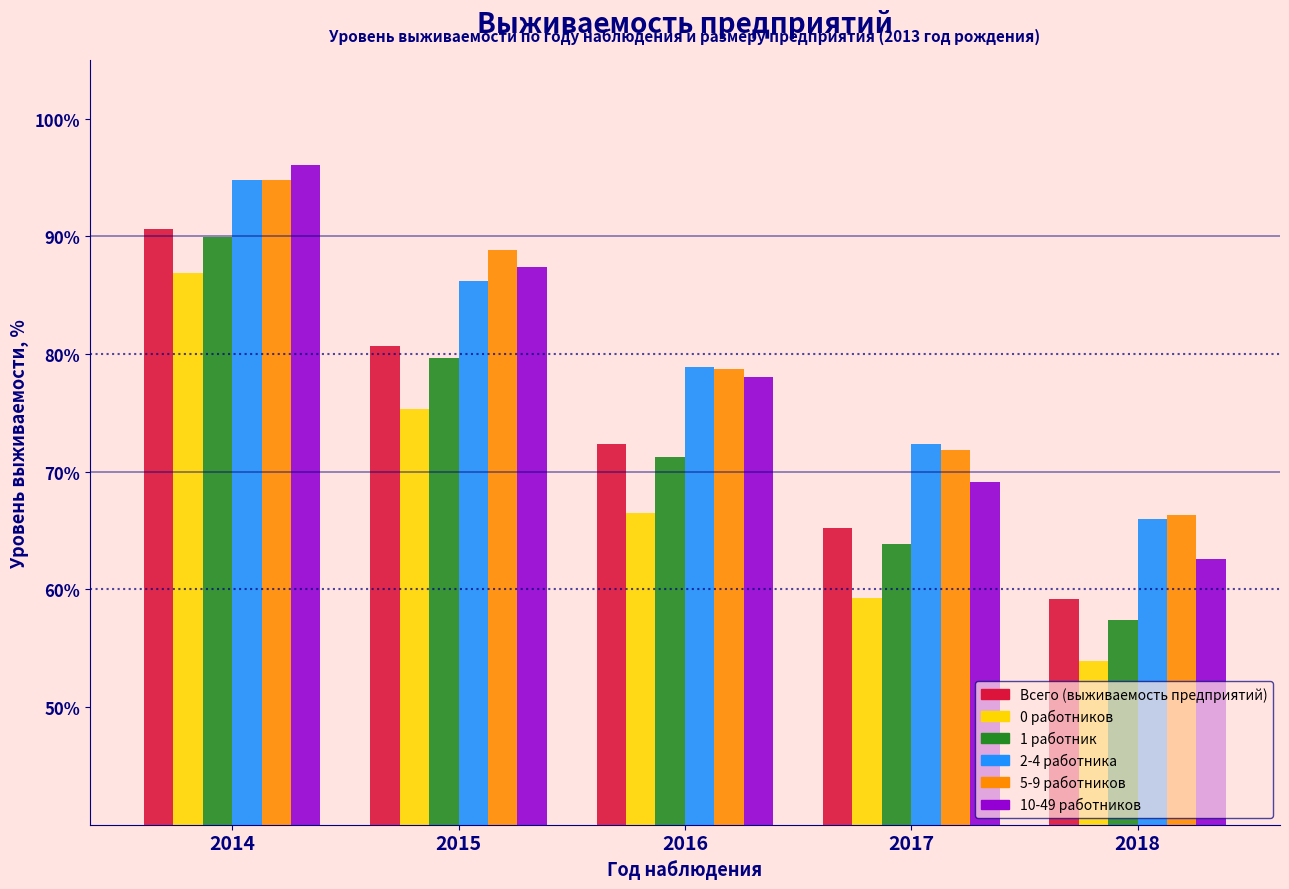

Reading left to right, extract all data points from this chart.

Всего (выживаемость предприятий): 90.7	80.7	72.3	65.2	59.2
0 работников: 86.9	75.3	66.5	59.3	53.9
1 работник: 89.9	79.7	71.3	63.9	57.4
2-4 работника: 94.8	86.2	78.9	72.3	66.0
5-9 работников: 94.8	88.8	78.7	71.8	66.3
10-49 работников: 96.1	87.4	78.0	69.1	62.6